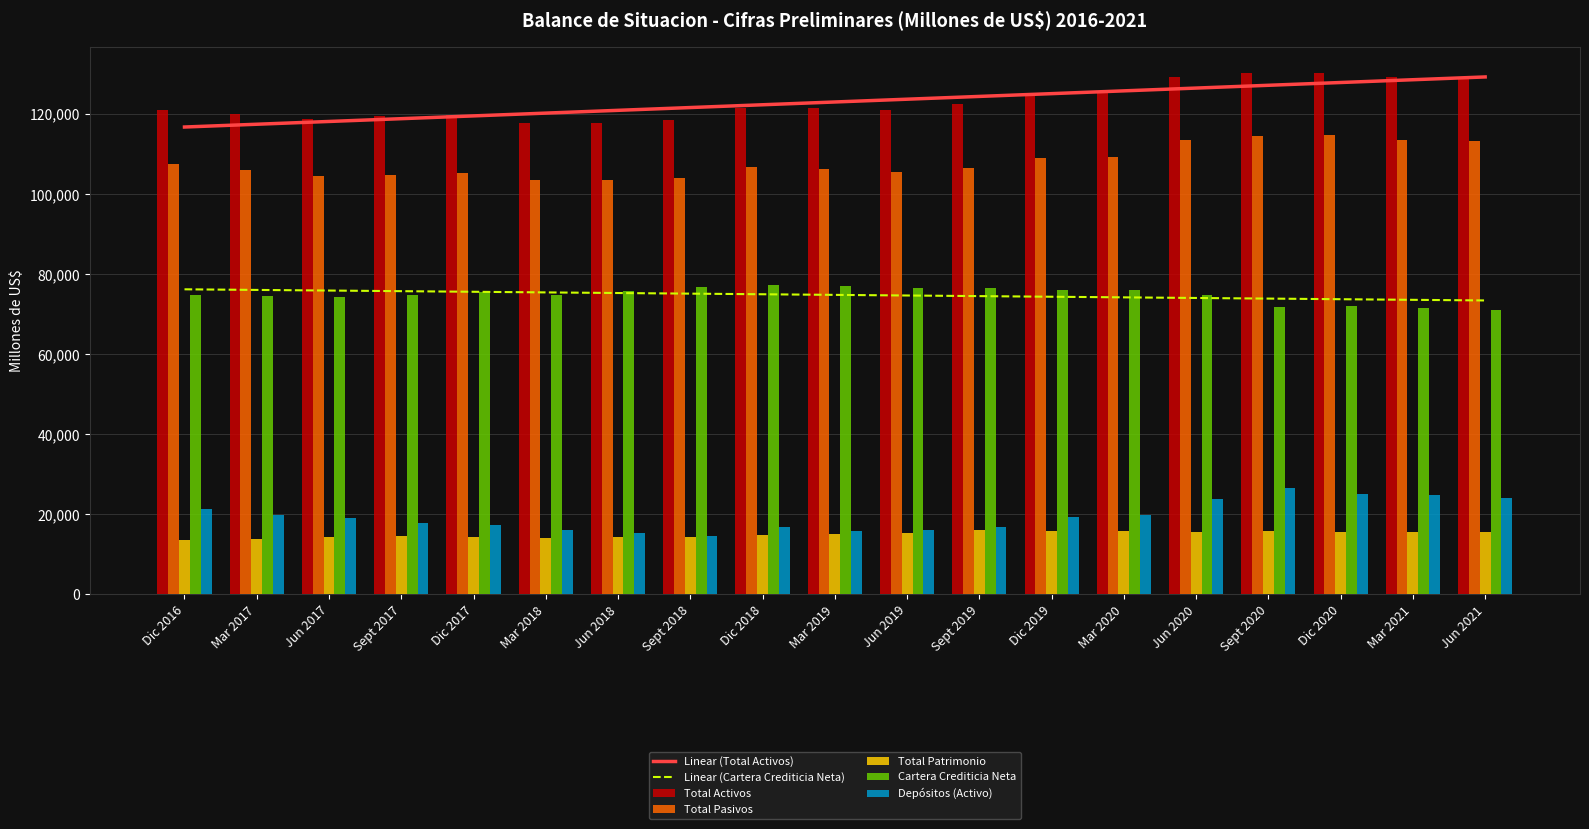

Is it true that Depósitos (Activo) equals 27702.6 at Dic 2019?

False